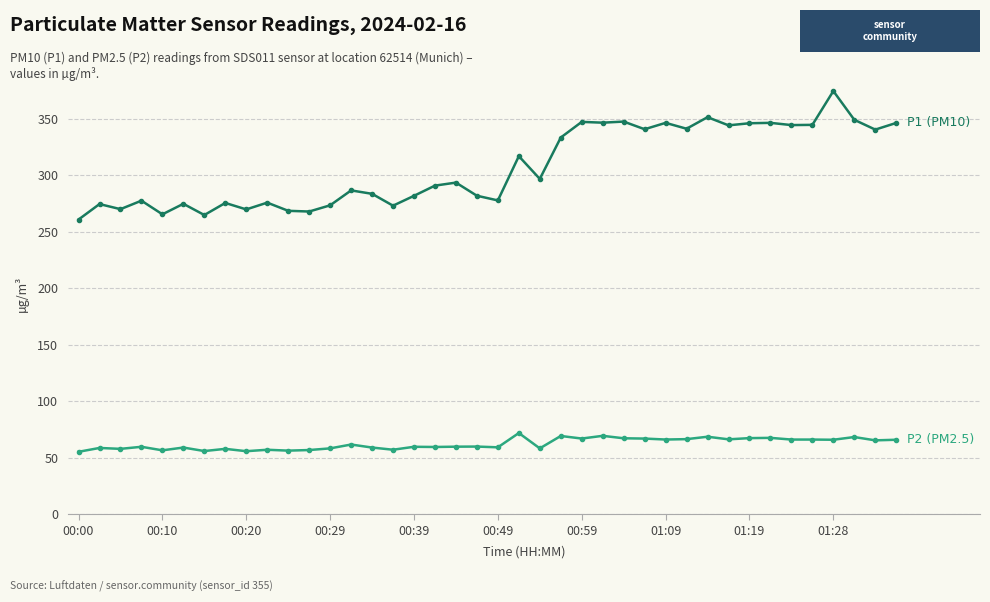

What is the greatest value displayed?

374.5